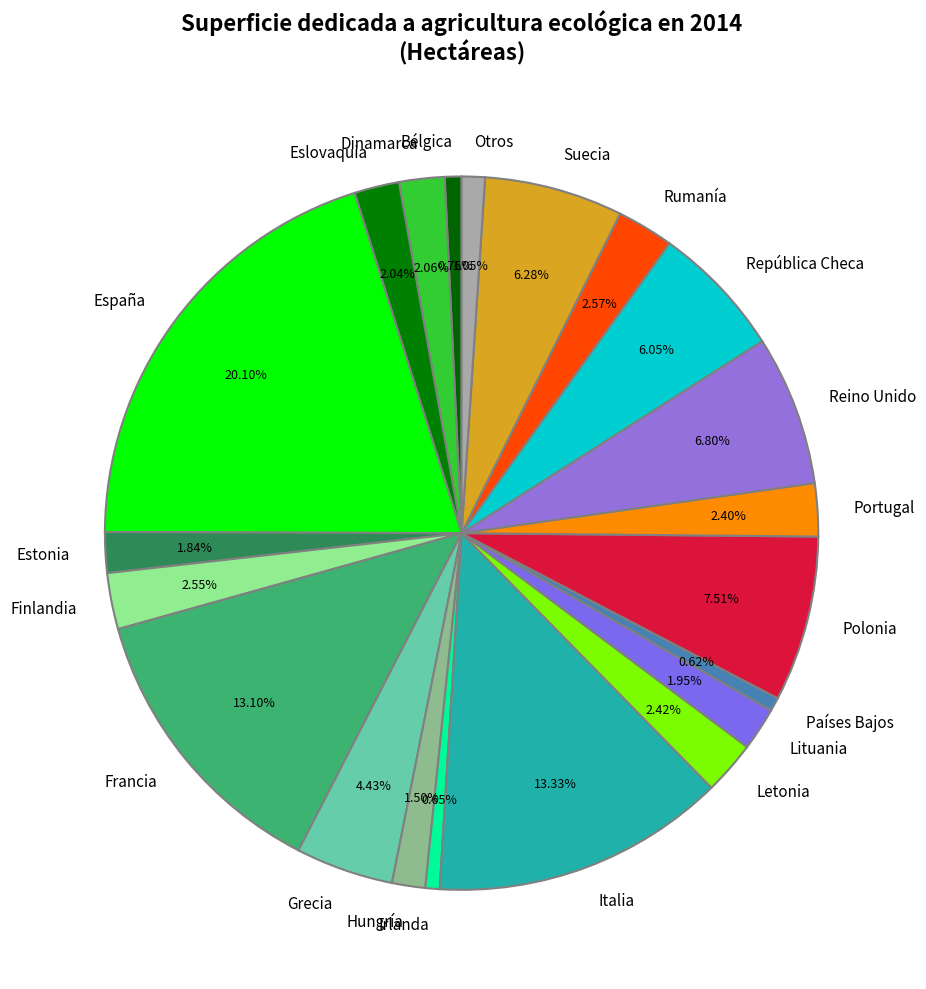

How many segments does this pie chart have?

21